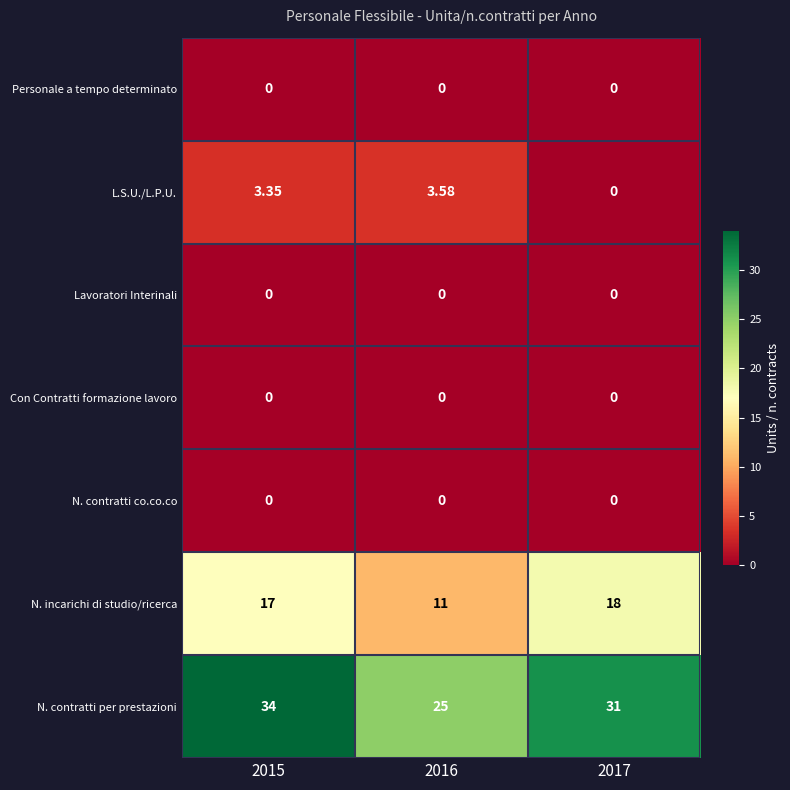

Which series changed the most between 2015 and 2016?

N. contratti per prestazioni